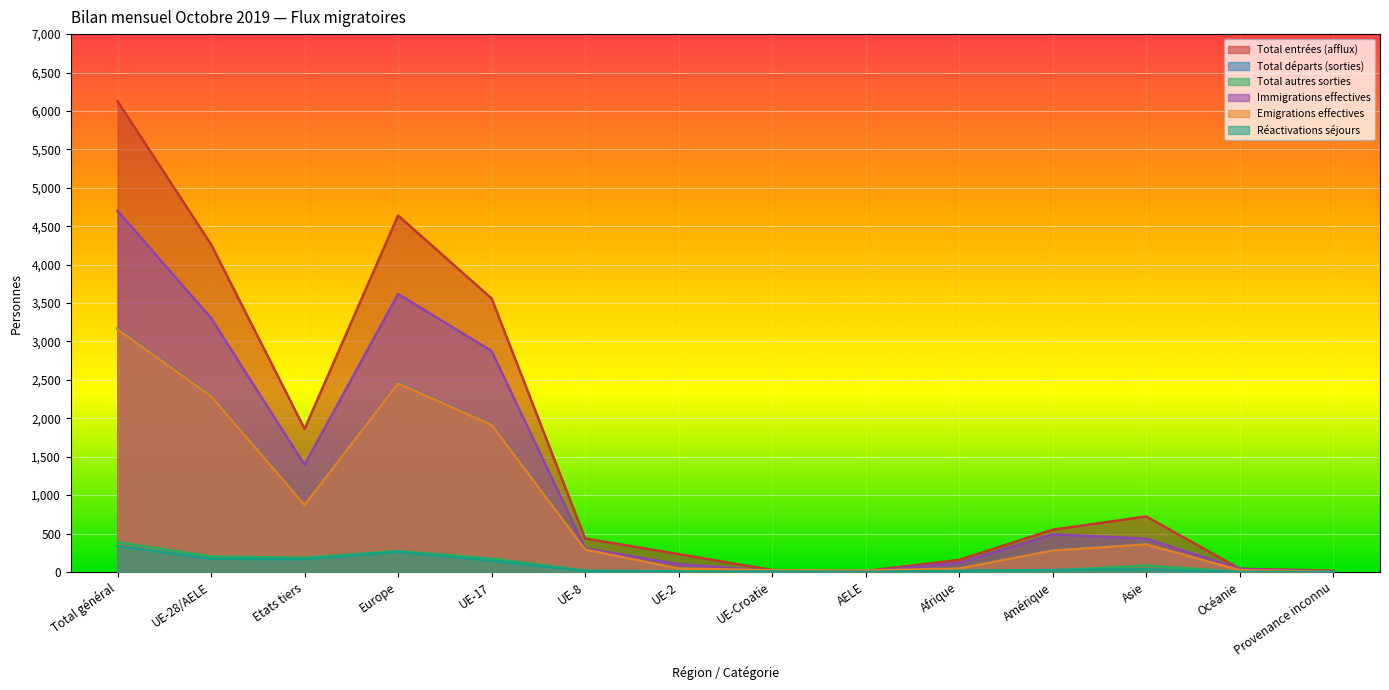

Where is Total entrées (afflux) nearest to the value 3069?

UE-17